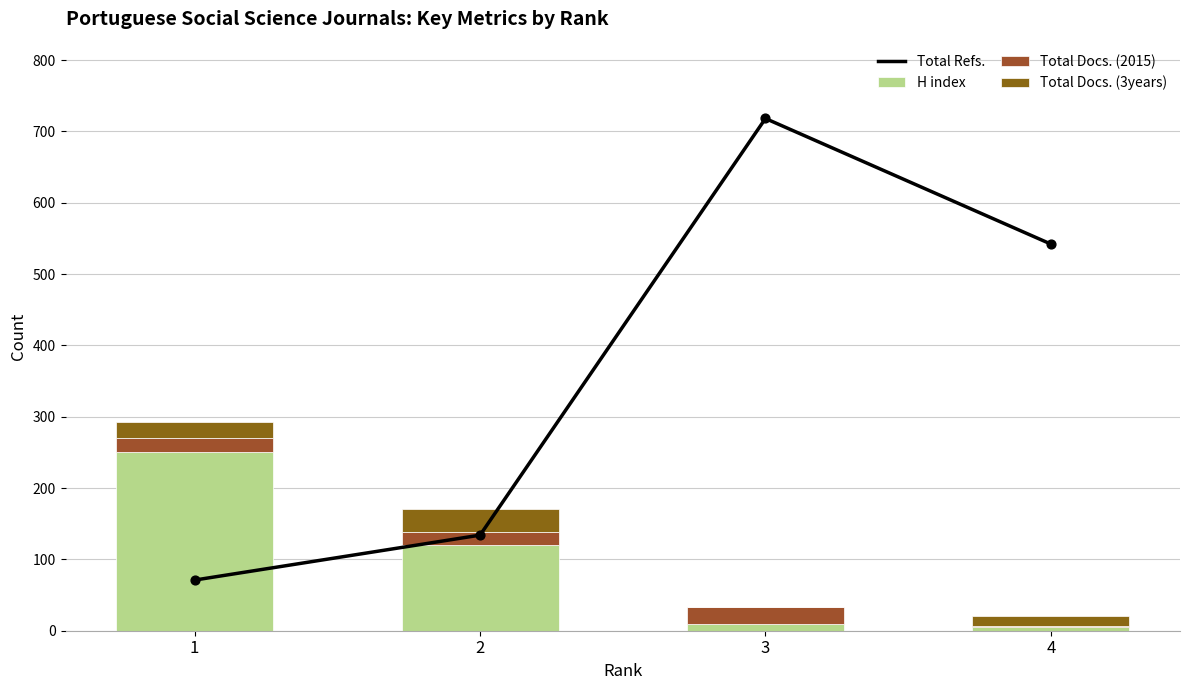

What is the total value across all series at 3?

751